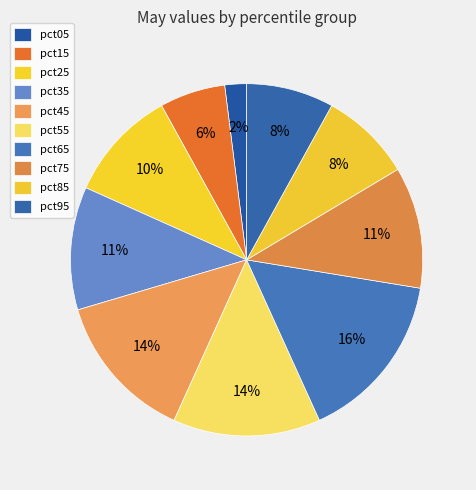

Does any single category account for the majority?

No